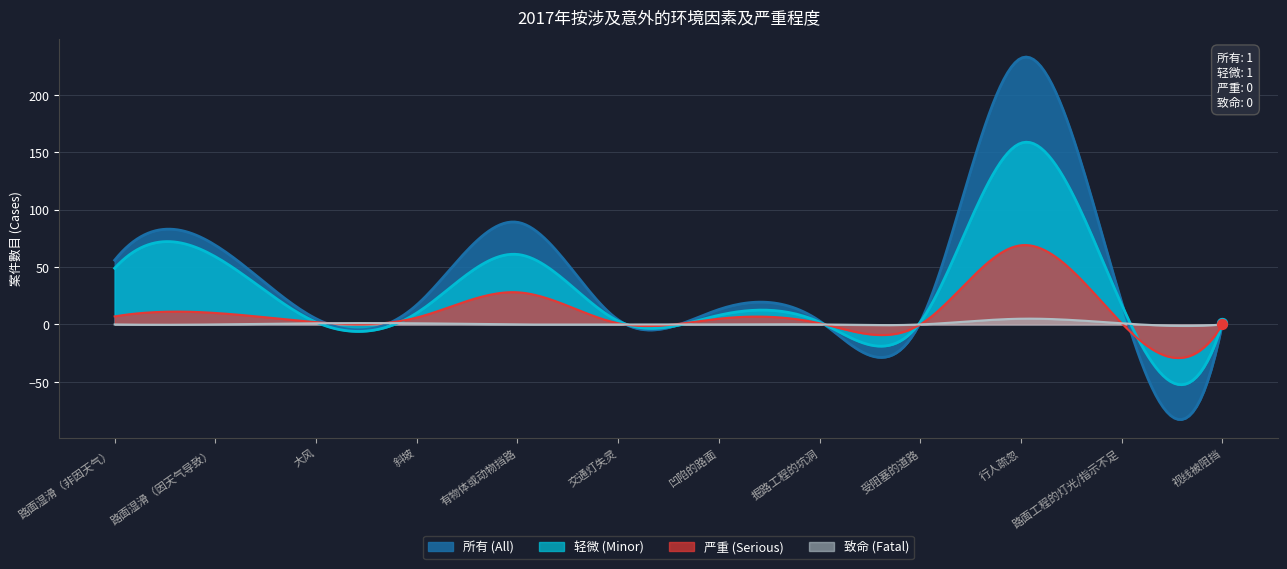

What are all the series names shown in the legend?

所有 (All), 轻微 (Minor), 严重 (Serious), 致命 (Fatal)